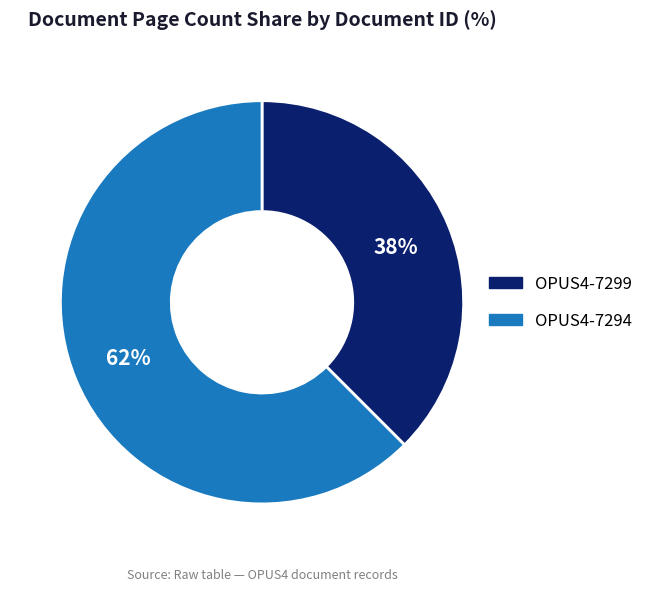

Is the sum of OPUS4-7294 and OPUS4-7299 greater than half?

Yes